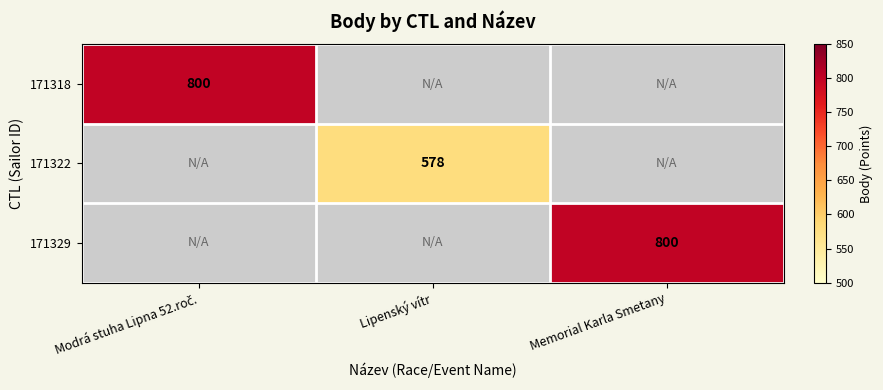

True or false: 171329 has a value of 800 at Memorial Karla Smetany.

True